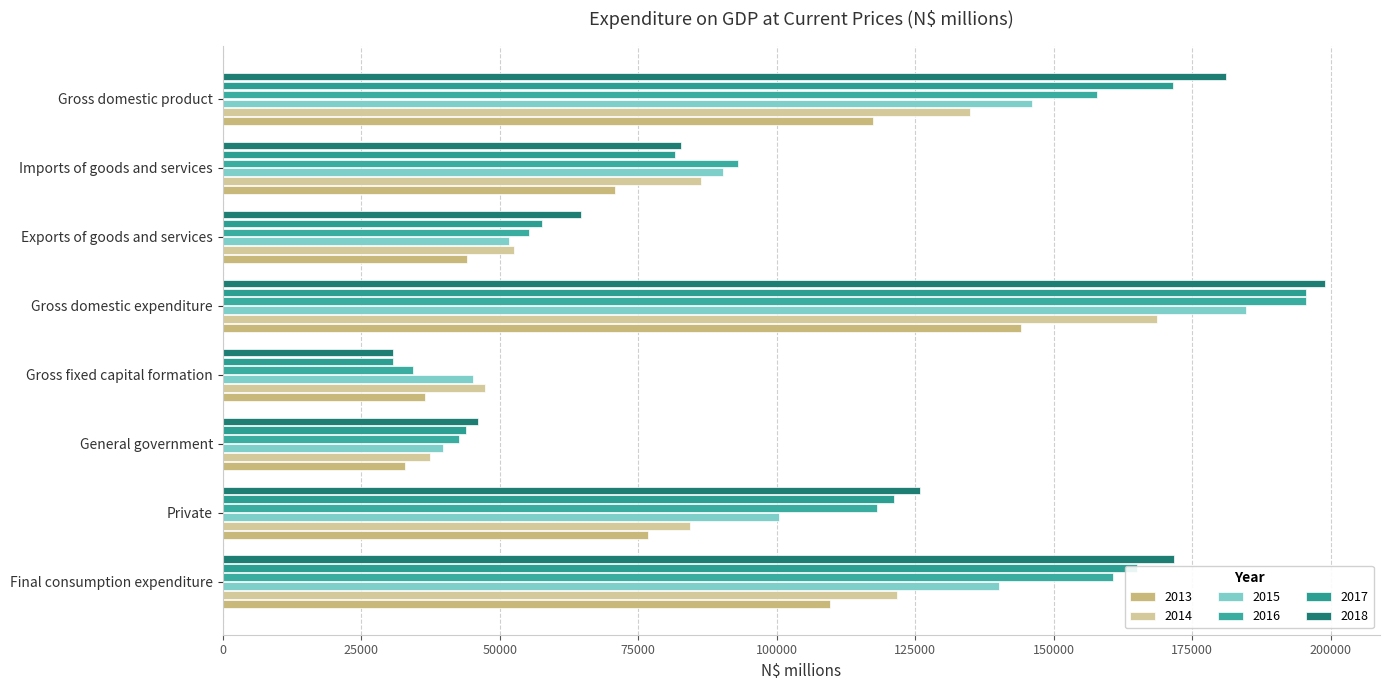

How many values in the 2018 series are below 125771?

4